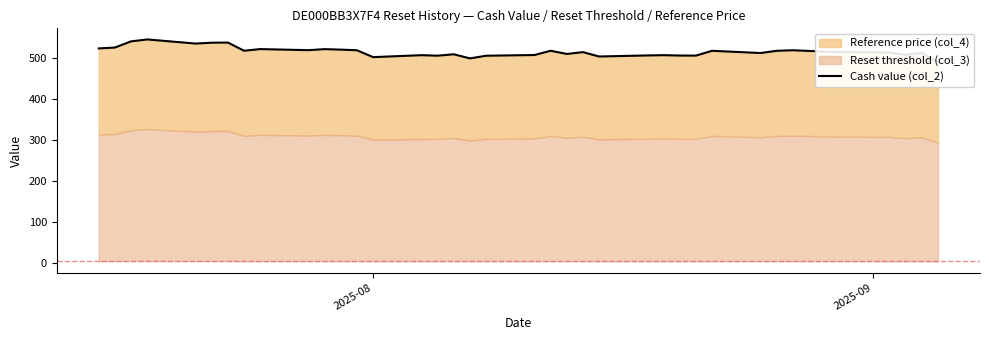

What is the greatest value displayed?

544.5